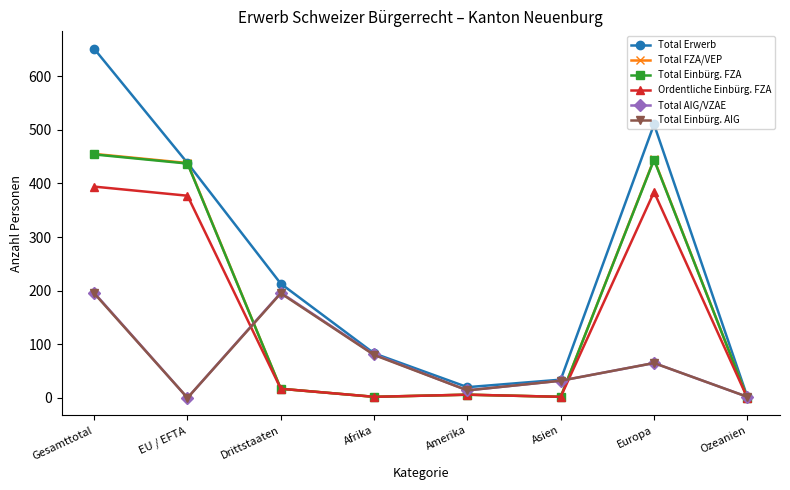

What is the label of the 5th point from the right?

Afrika